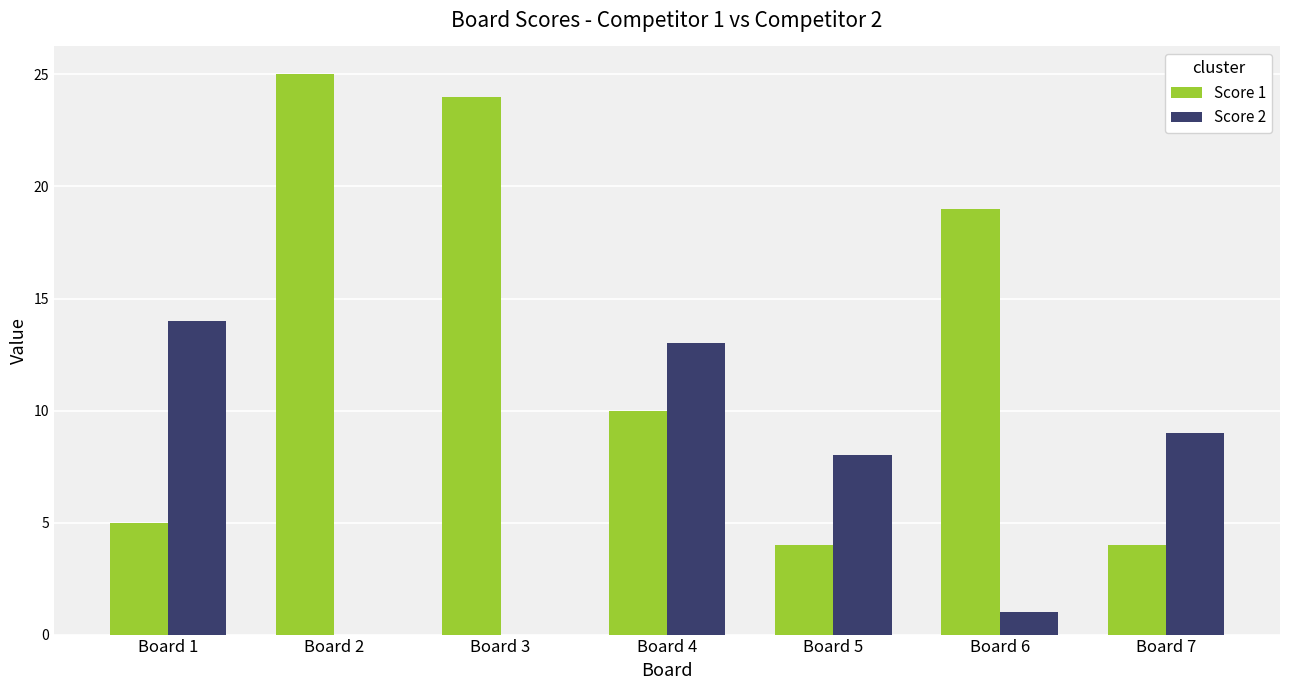

Are the bars horizontal?

No